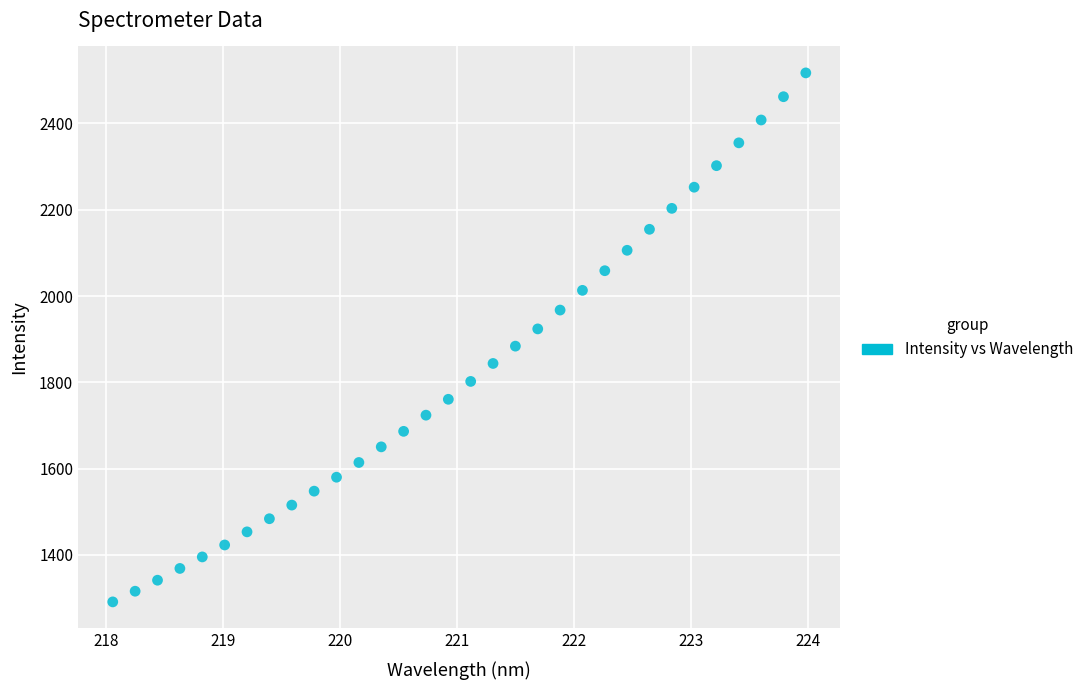

What is the range of X values (max minus min)?

5.9